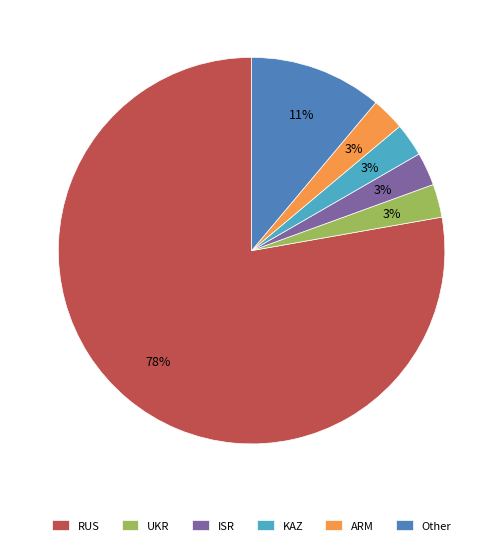

Which category accounts for the majority?

RUS